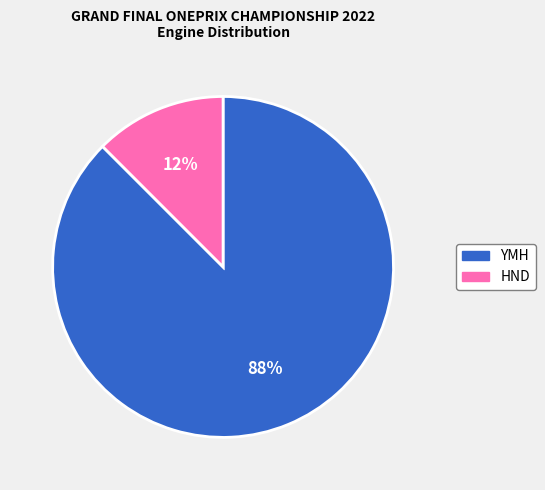

Is there a majority slice in this chart?

Yes